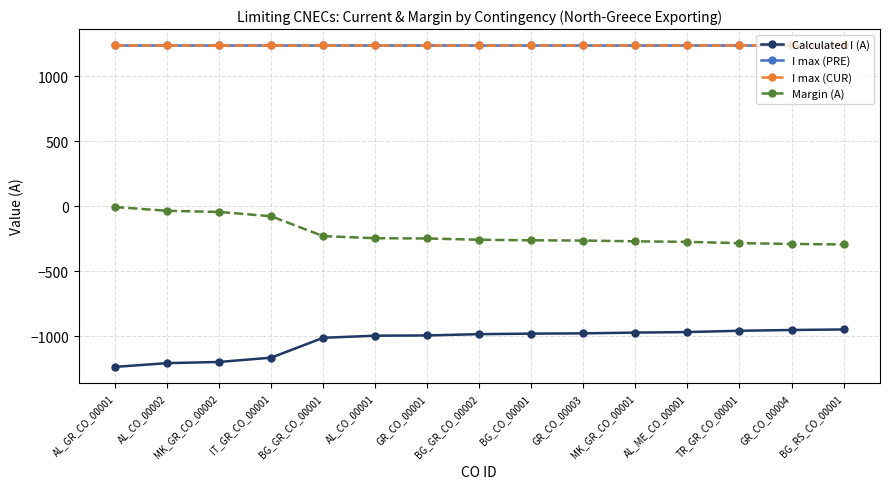

True or false: Margin (A) and I max (CUR) cross at least once.

False